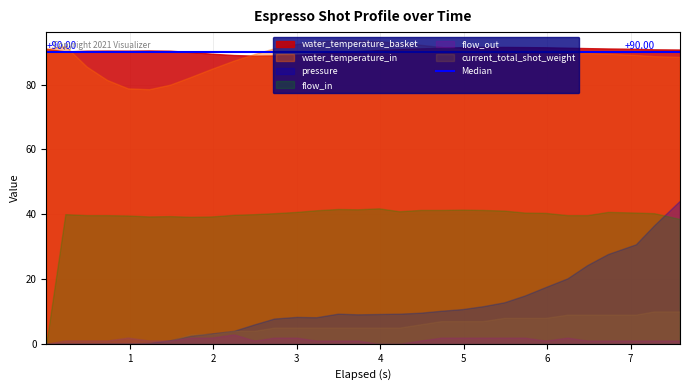

In flow_out, how many points are lower than both neighbors (excluding endpoints)?

2